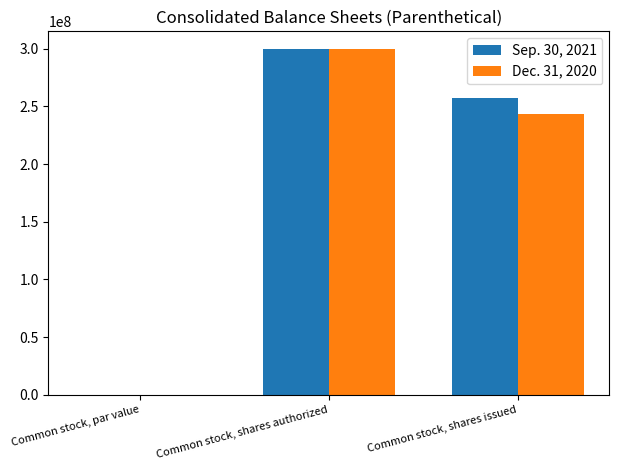

What is the maximum value shown in the chart?

300000000.0